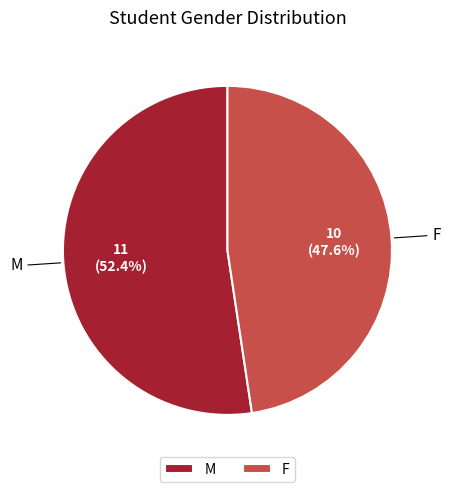

Which slice is the largest?

M